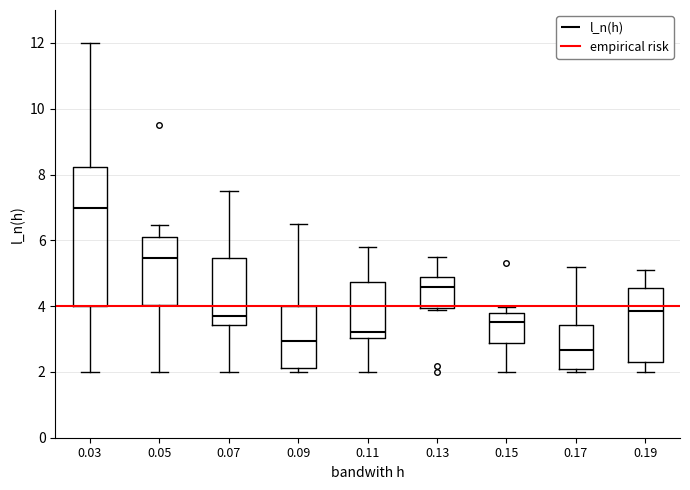

Reading left to right, transcribe this box plot: for each box, give where its median line is, the range the box spans, and where its two whiskers end, as read against the y-axis. The values are not printed on the chart, so give them approximately, as read against the axis.

0.03: median 7.0, box 4.0 to 8.2, whiskers 2.0 to 12.0
0.05: median 5.4, box 4.0 to 6.0, whiskers 2.0 to 6.4
0.07: median 3.8, box 3.4 to 5.4, whiskers 2.0 to 7.6
0.09: median 3.0, box 2.2 to 4.0, whiskers 2.0 to 6.6
0.11: median 3.2, box 3.0 to 4.8, whiskers 2.0 to 5.8
0.13: median 4.6, box 4.0 to 4.8, whiskers 3.8 to 5.6
0.15: median 3.6, box 2.8 to 3.8, whiskers 2.0 to 4.0
0.17: median 2.6, box 2.0 to 3.4, whiskers 2.0 (just below the box's lower edge) to 5.2
0.19: median 3.8, box 2.2 to 4.6, whiskers 2.0 to 5.2